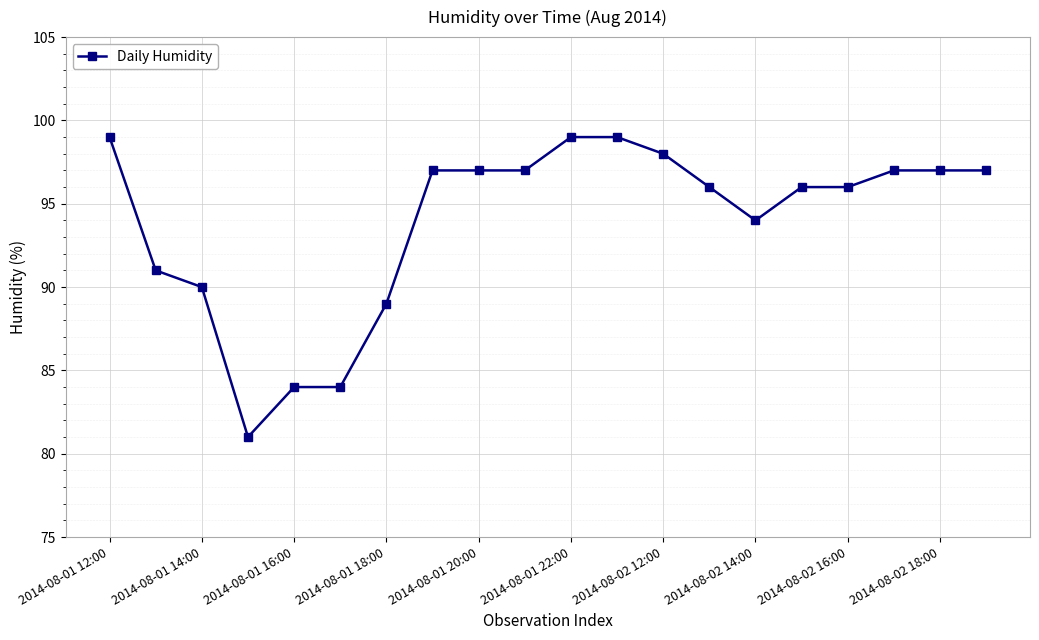

What is the value of the 16th point from the left?

96